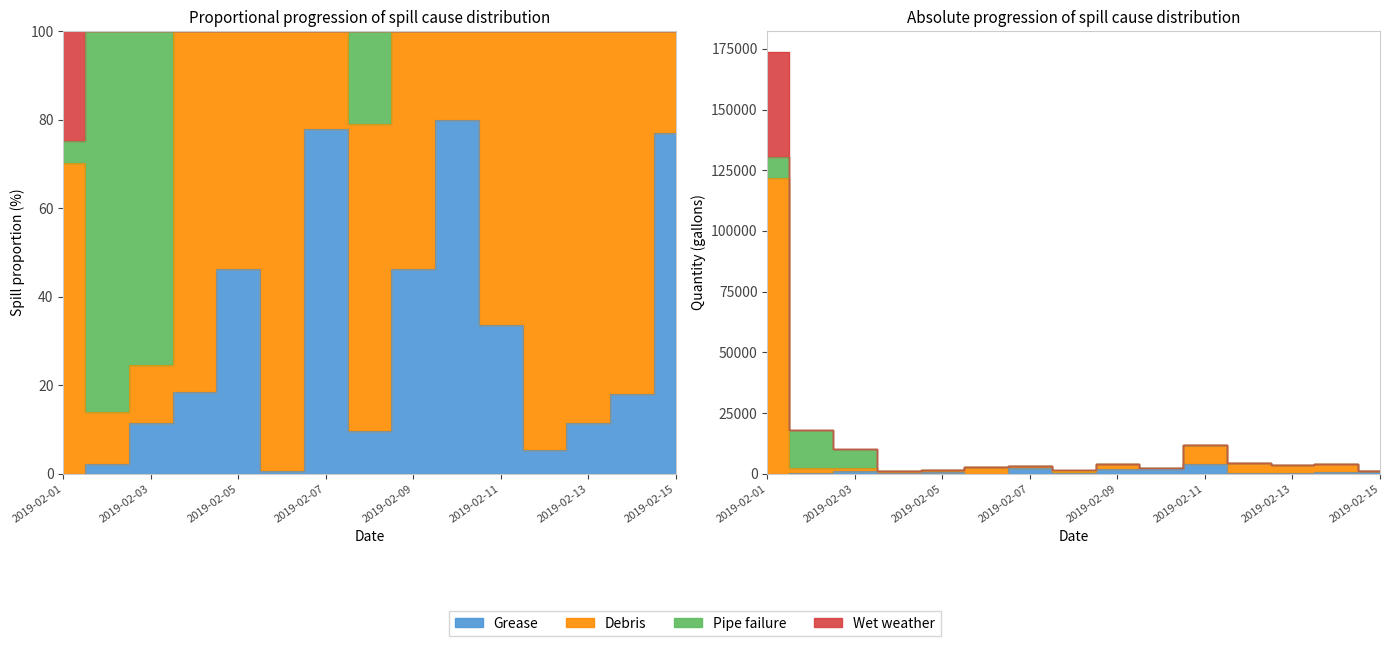

In Grease, how many points are higher than both neighbors (excluding endpoints)?

4